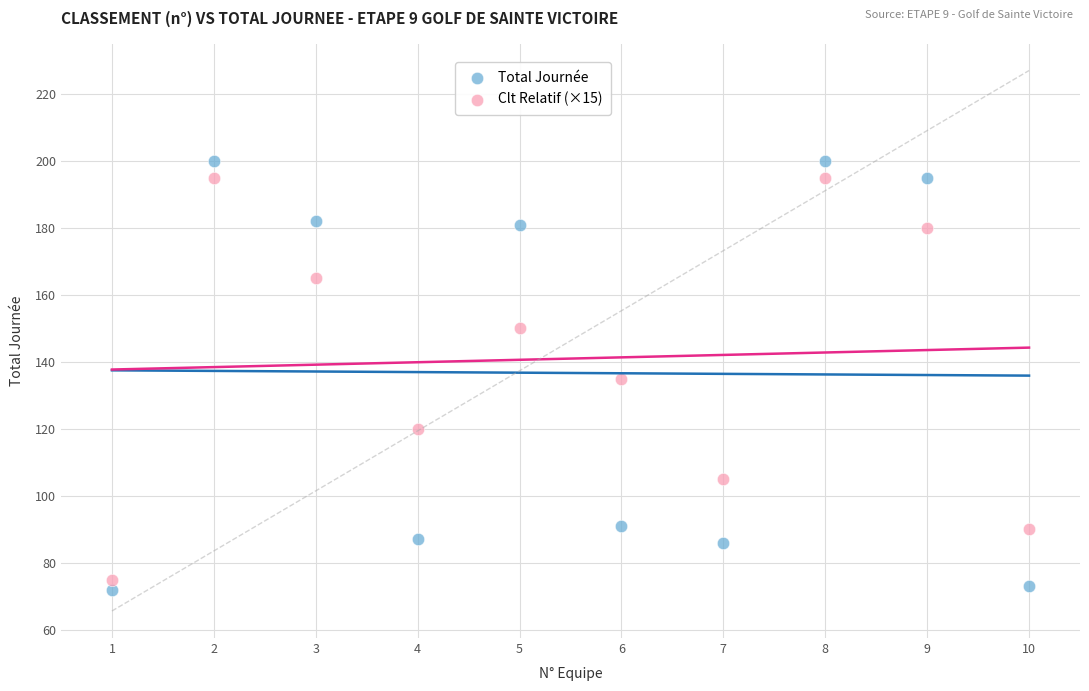

What is the X range (max minus min) for the scatter plot?

9